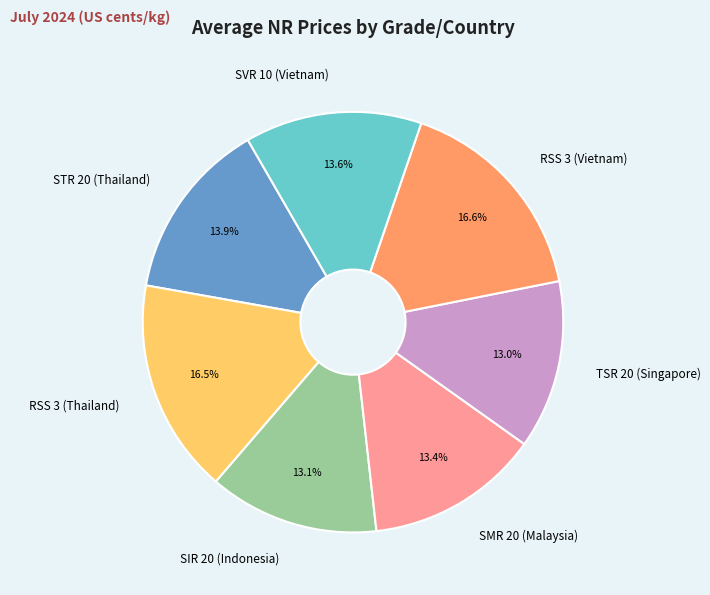

How much of the chart is everything except SIR 20 (Indonesia)?

86.9%